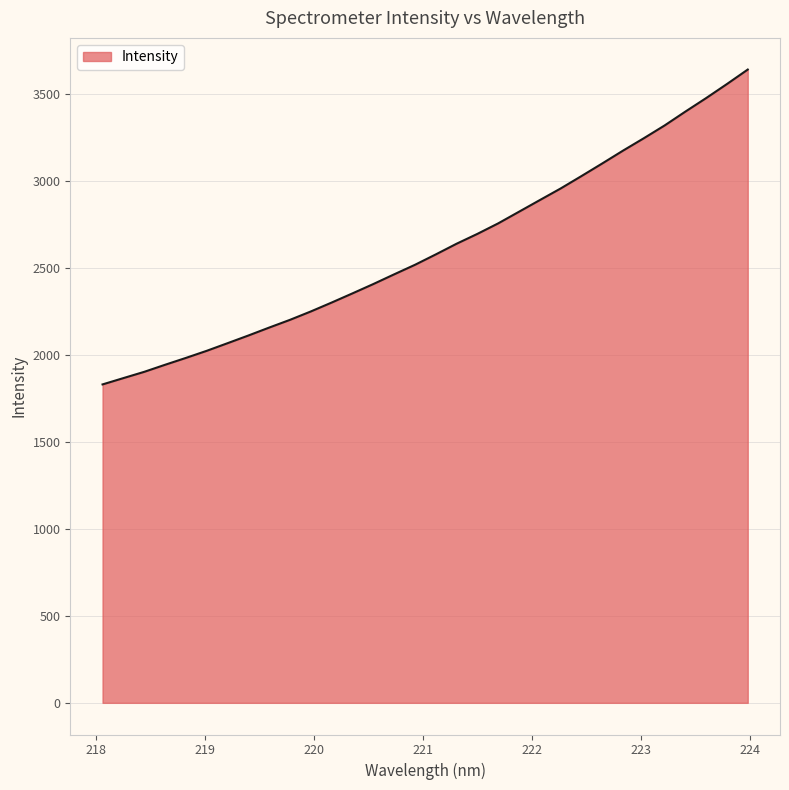

What is the minimum value shown in the chart?

1830.8